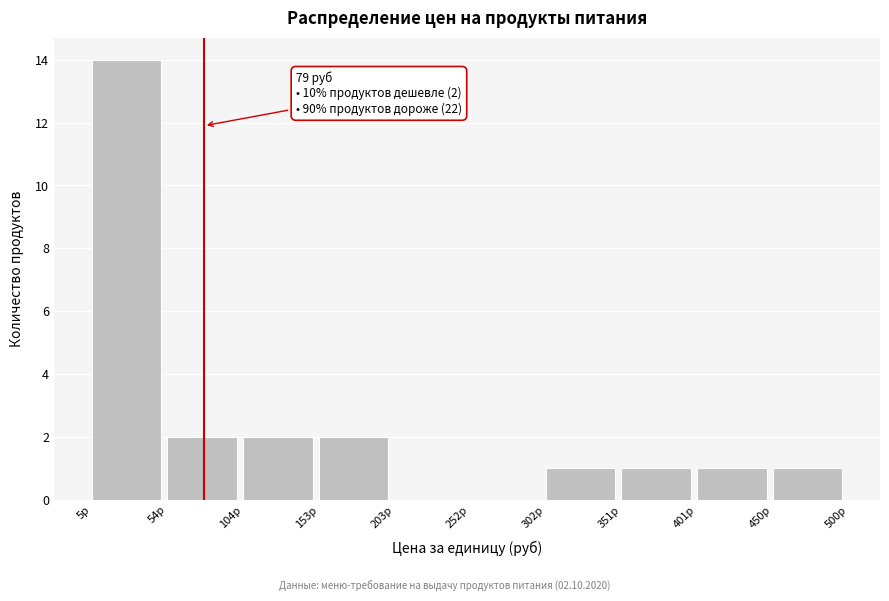

Over which range of the x-axis is the bar tallest?

5 to 55